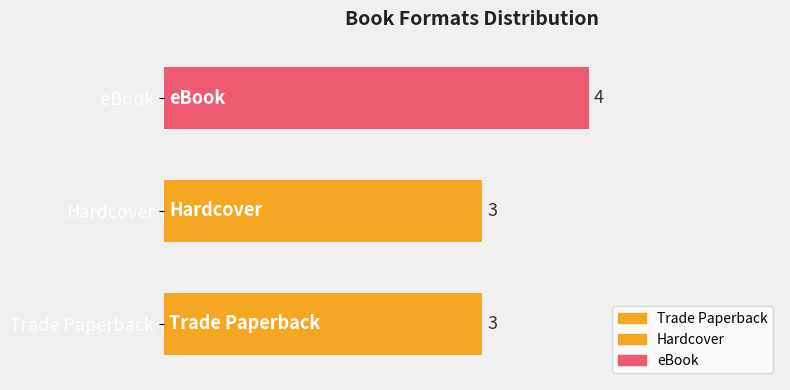

Which category has the highest value across all series?

eBook